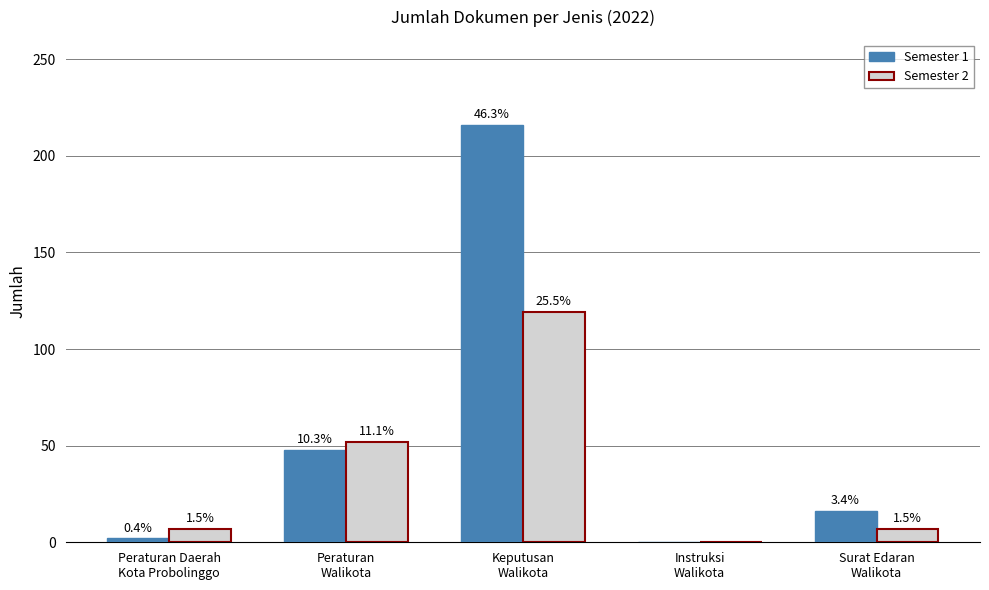

Which series changed the most between Peraturan Daerah
Kota Probolinggo and Peraturan
Walikota?

Semester 1